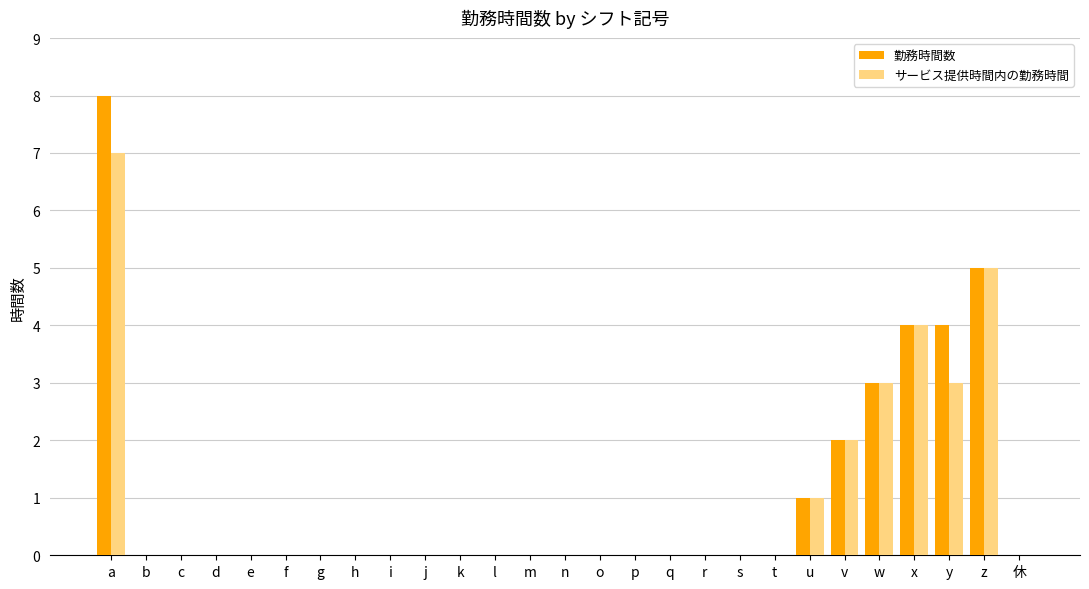

How many distinct data groups are displayed?

2